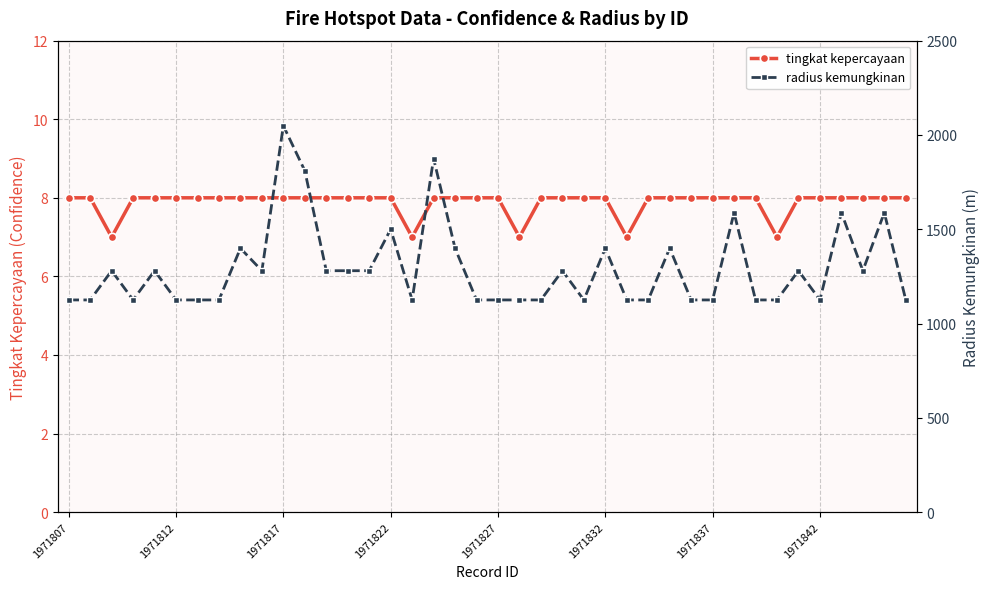

At which label does tingkat kepercayaan reach its peak?

1971807